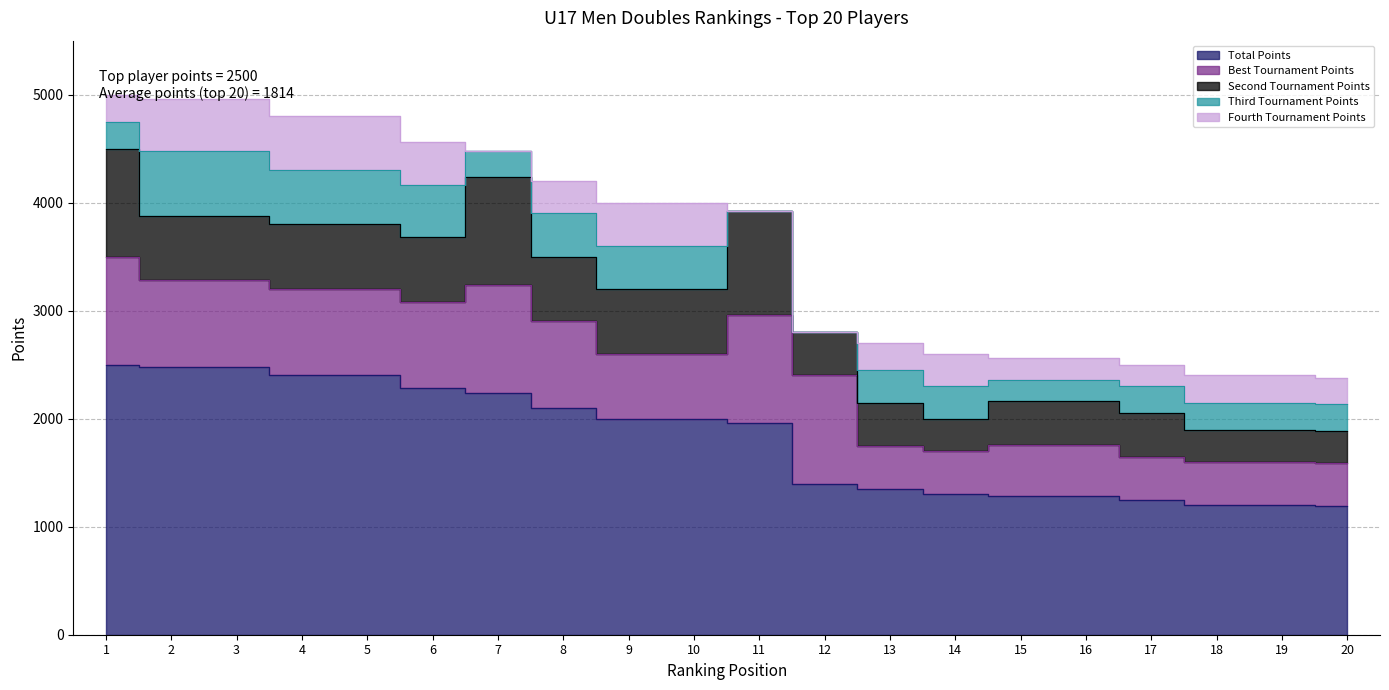

What is the sum of all Second Tournament Points values?

10960